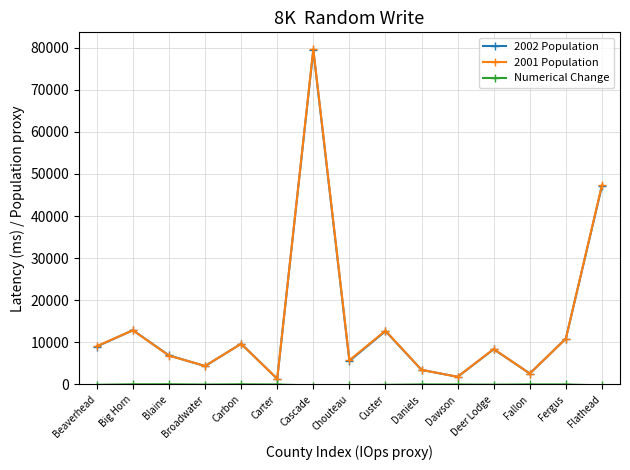

Between Blaine and Broadwater, which series saw the biggest shift?

2002 Population